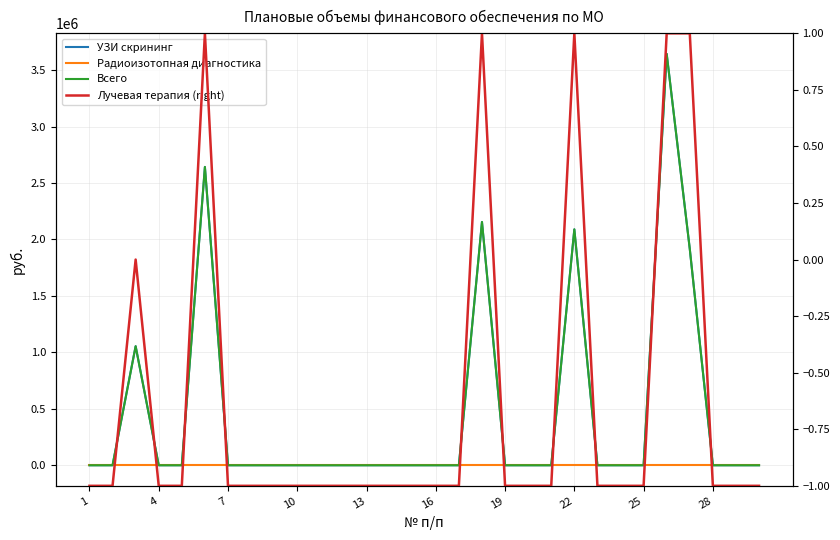

What is the maximum value shown in the chart?

3644016